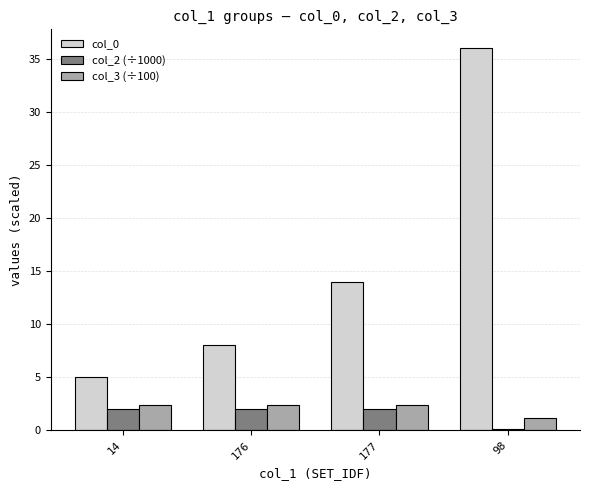

Which label corresponds to the largest value in the chart?

98